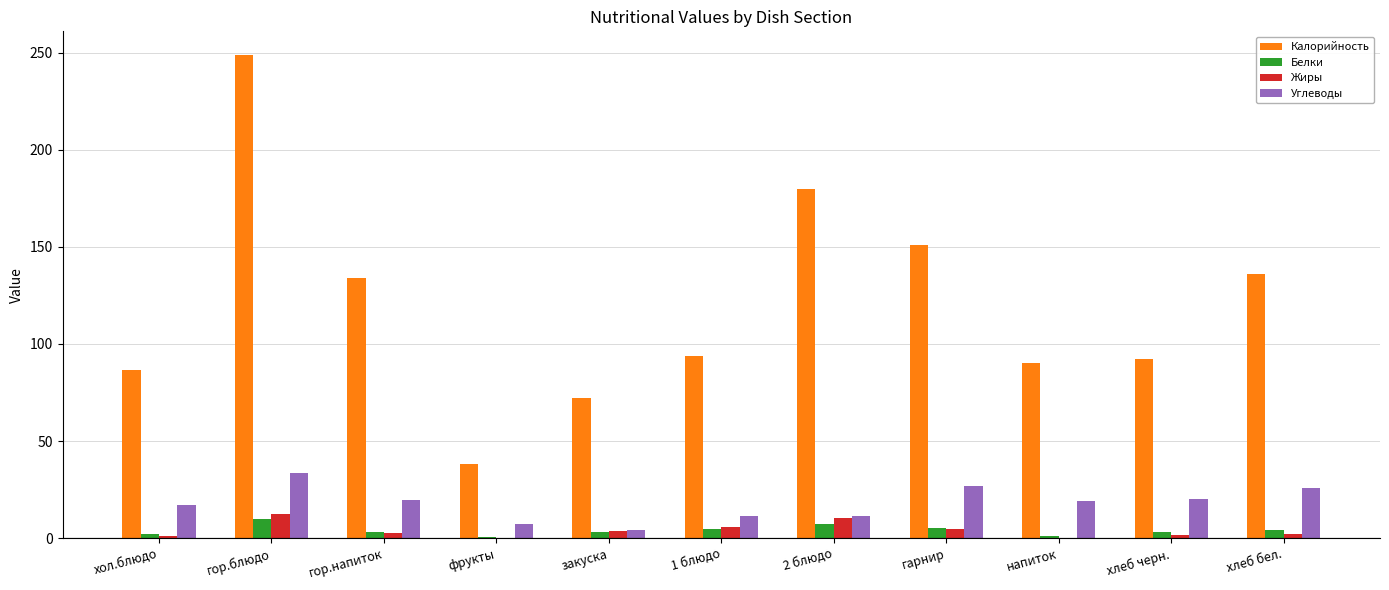

The Углеводы series shows 19.6 at гор.напиток. True or false?

True